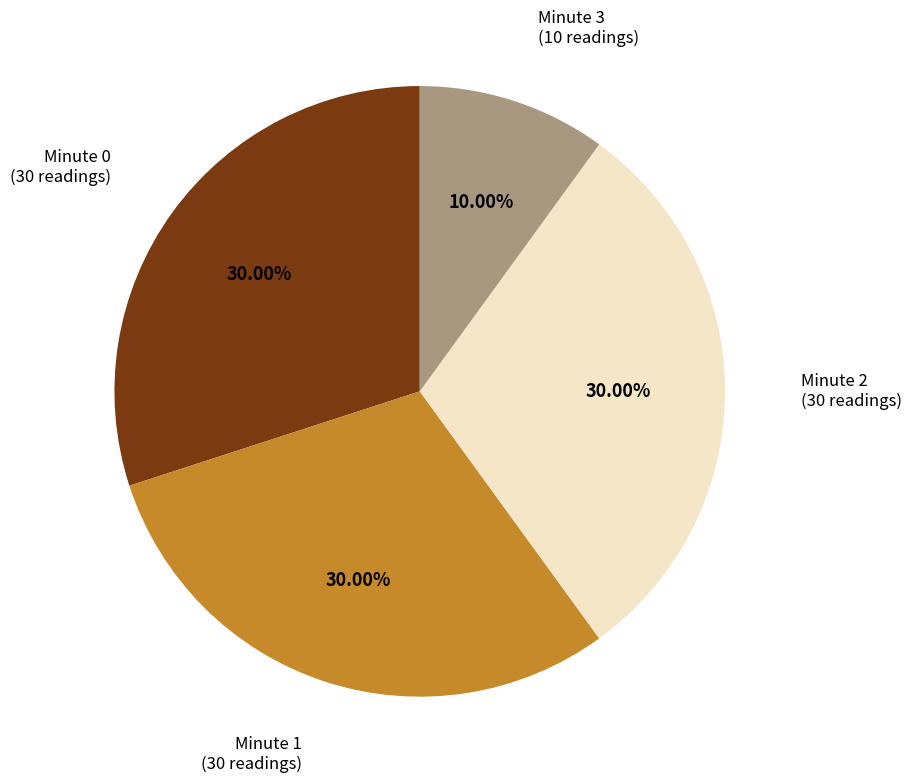

Does any single category account for the majority?

No